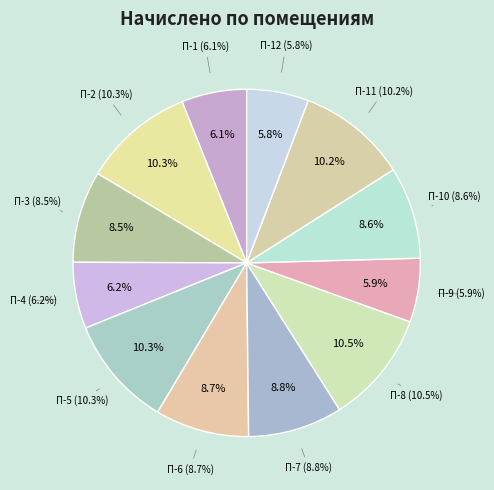

What percentage do 4 and 9 together represent?

12.1%